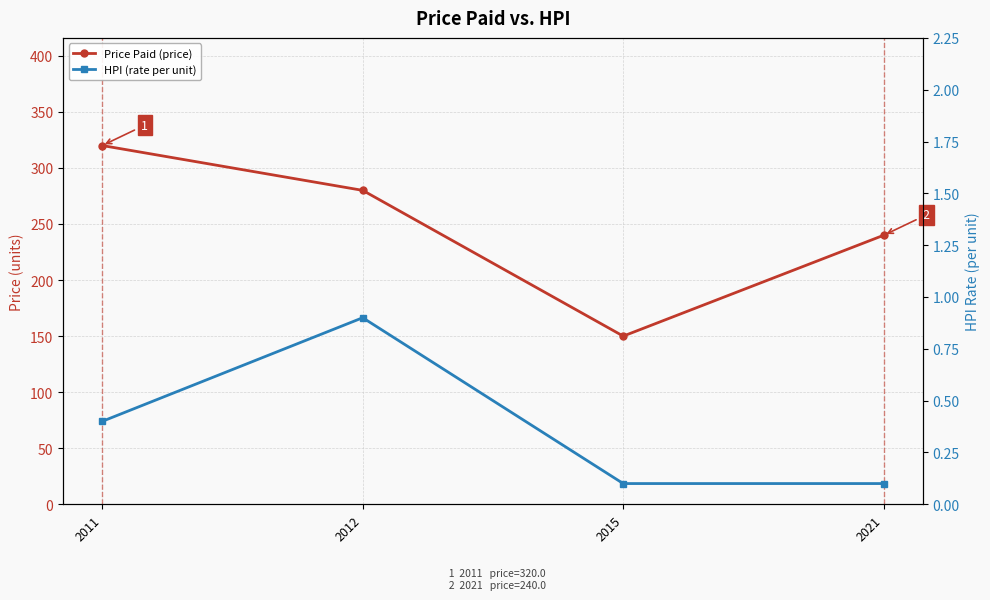

Where is HPI (rate per unit) nearest to the value 0?

2015